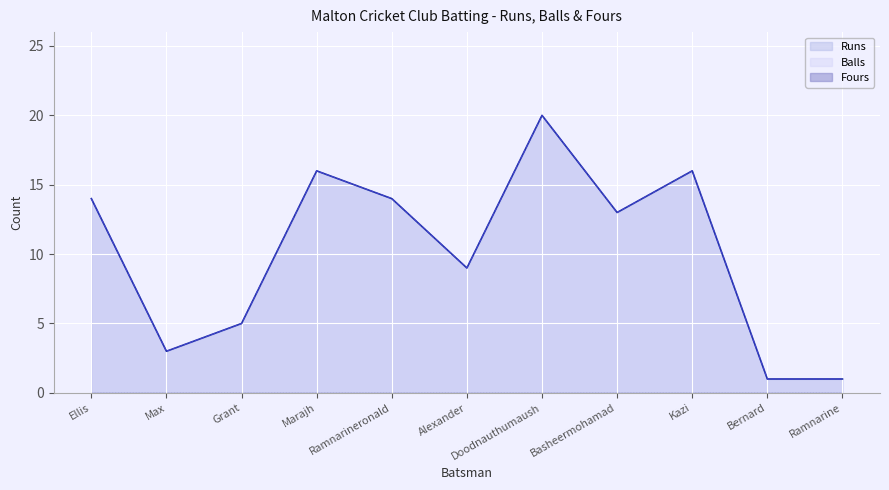

True or false: Balls and Runs cross at least once.

False